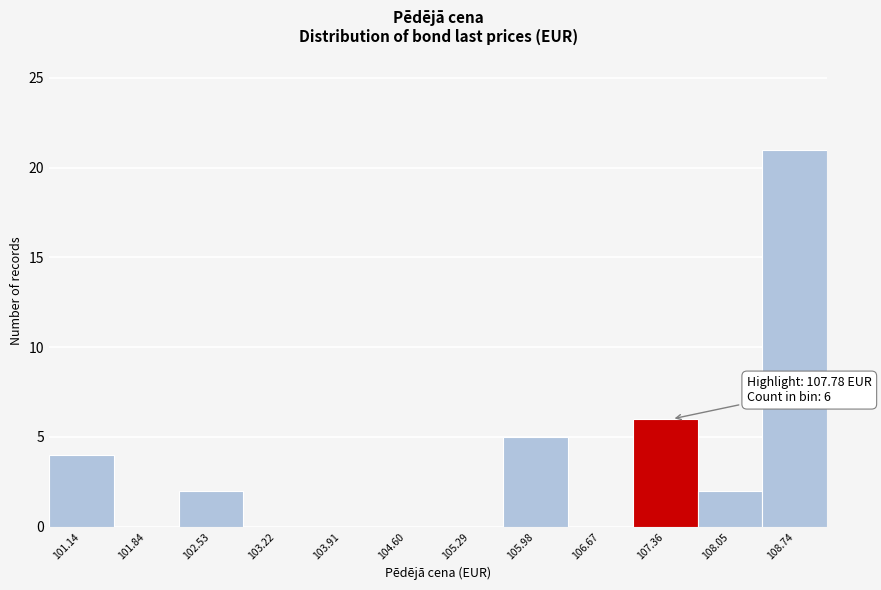

Reading right to left, list all the values displayed in this chart.

108.74=21	108.05=2	107.36=6	106.67=0	105.98=5	105.29=0	104.60=0	103.91=0	103.22=0	102.53=2	101.84=0	101.14=4